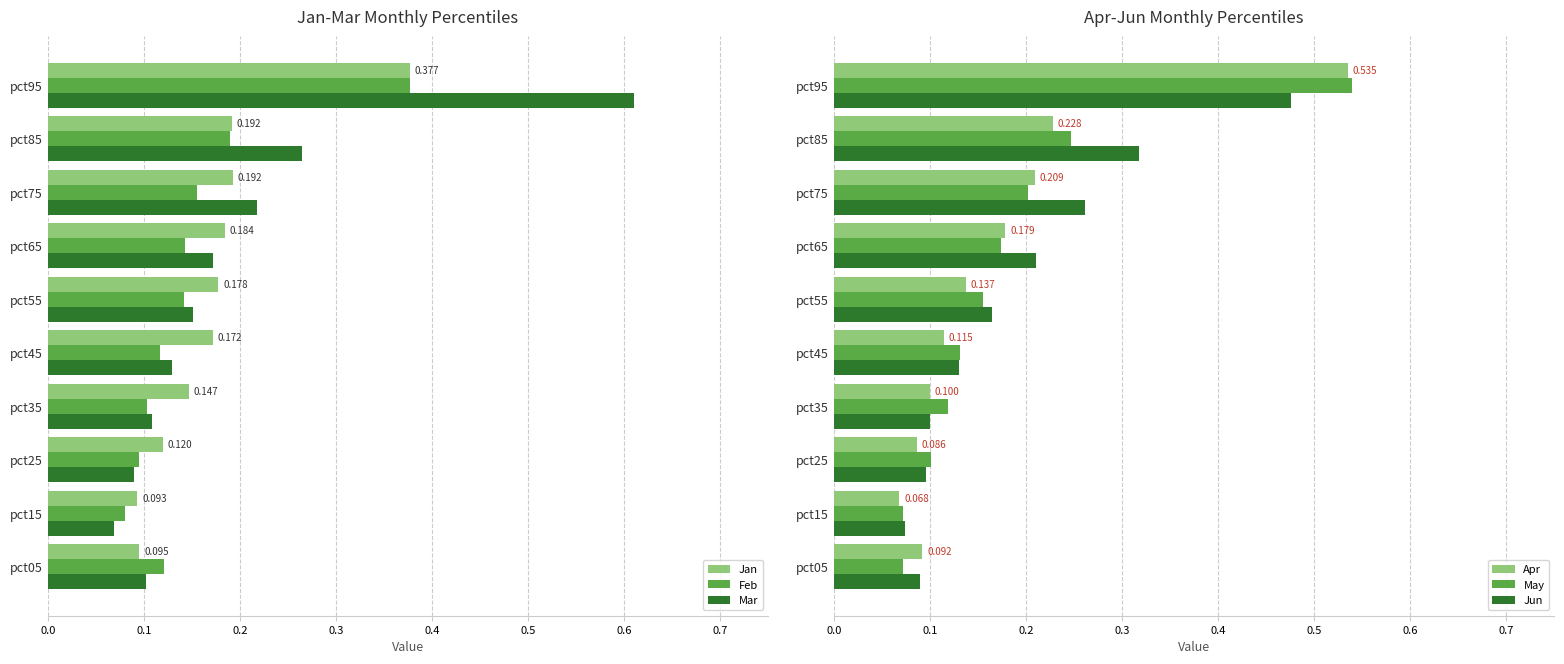

Reading right to left, what are all the values shown in this chart?

Jan: 0.4	0.2	0.2	0.2	0.2	0.2	0.1	0.1	0.1	0.1
Feb: 0.4	0.2	0.2	0.1	0.1	0.1	0.1	0.1	0.1	0.1
Mar: 0.6	0.3	0.2	0.2	0.2	0.1	0.1	0.1	0.1	0.1
Apr: 0.5	0.2	0.2	0.2	0.1	0.1	0.1	0.1	0.1	0.1
May: 0.5	0.2	0.2	0.2	0.2	0.1	0.1	0.1	0.1	0.1
Jun: 0.5	0.3	0.3	0.2	0.2	0.1	0.1	0.1	0.1	0.1